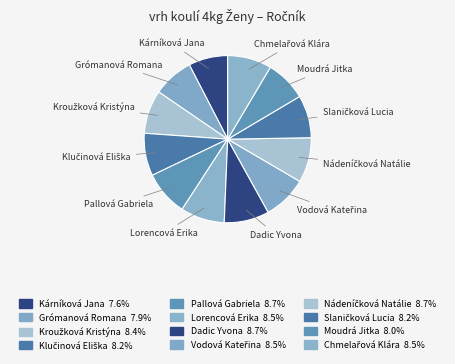

Is there a majority slice in this chart?

No